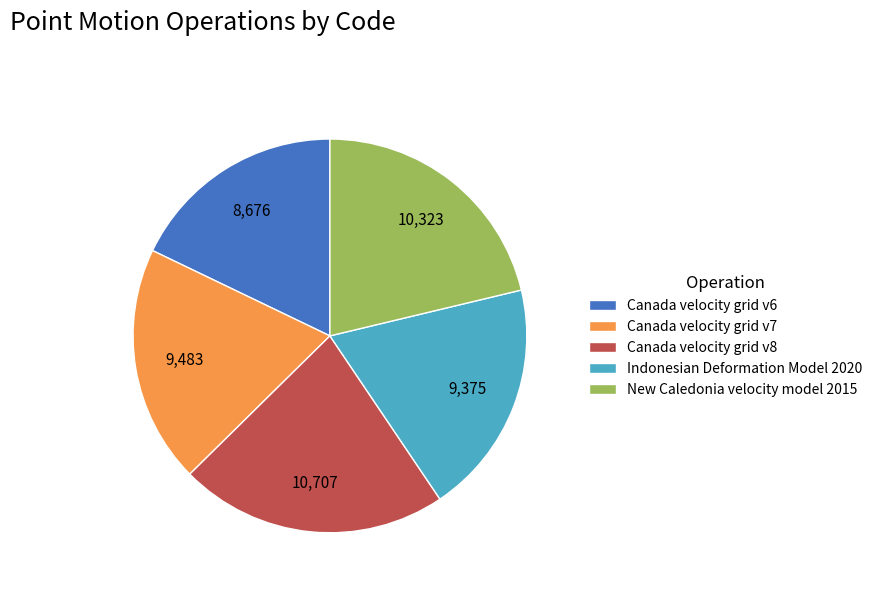

Is Canada velocity grid v6 the majority of the pie?

No